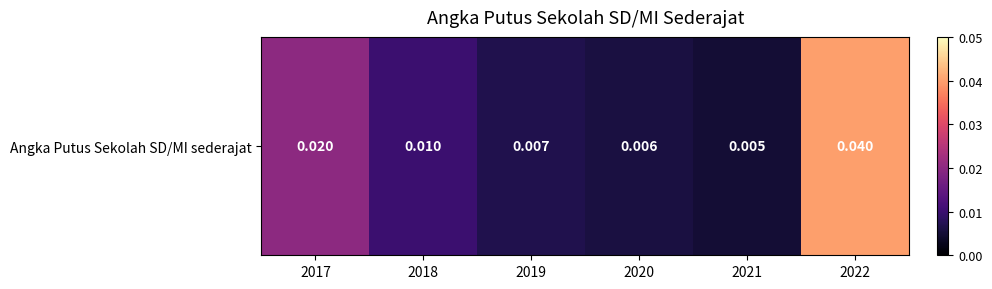

Which has a higher value, 2020 or 2018?

2018